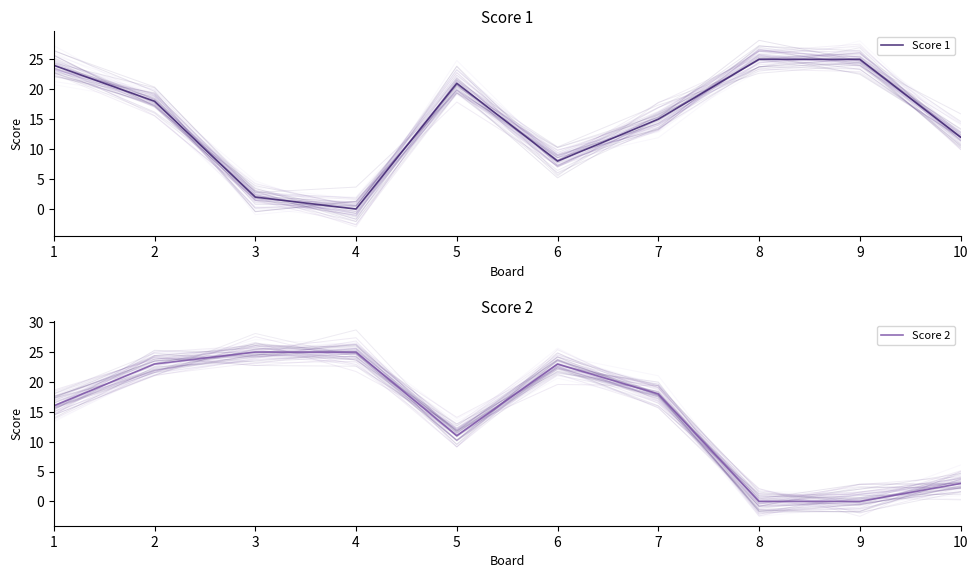

How many intersections are there between Score 2 and Score 1?

4